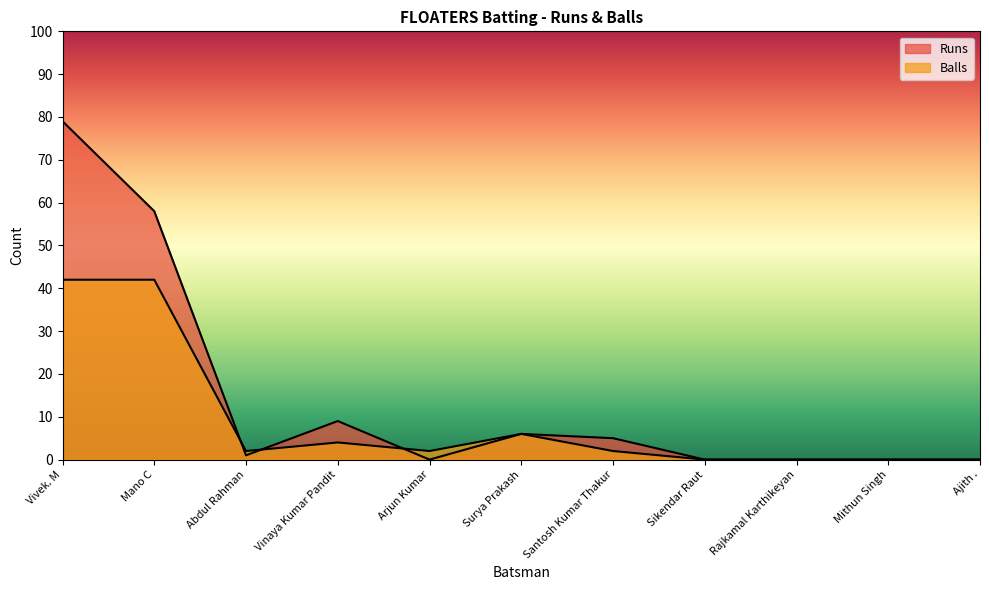

Between Abdul Rahman and Arjun Kumar, which series saw the biggest shift?

Runs